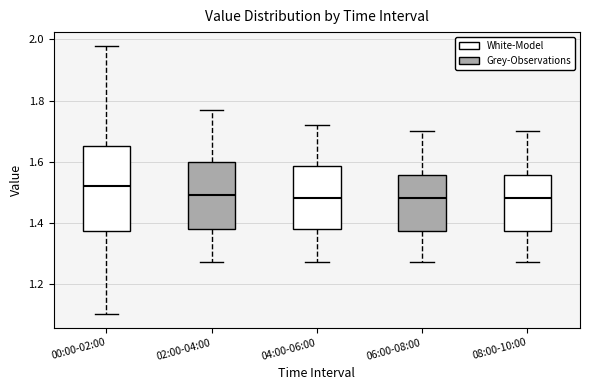

Where does the lower whisker of the box for 02:00-04:00 end on the y-axis? The values are not printed on the chart, so give them approximately, as read against the axis.

1.28